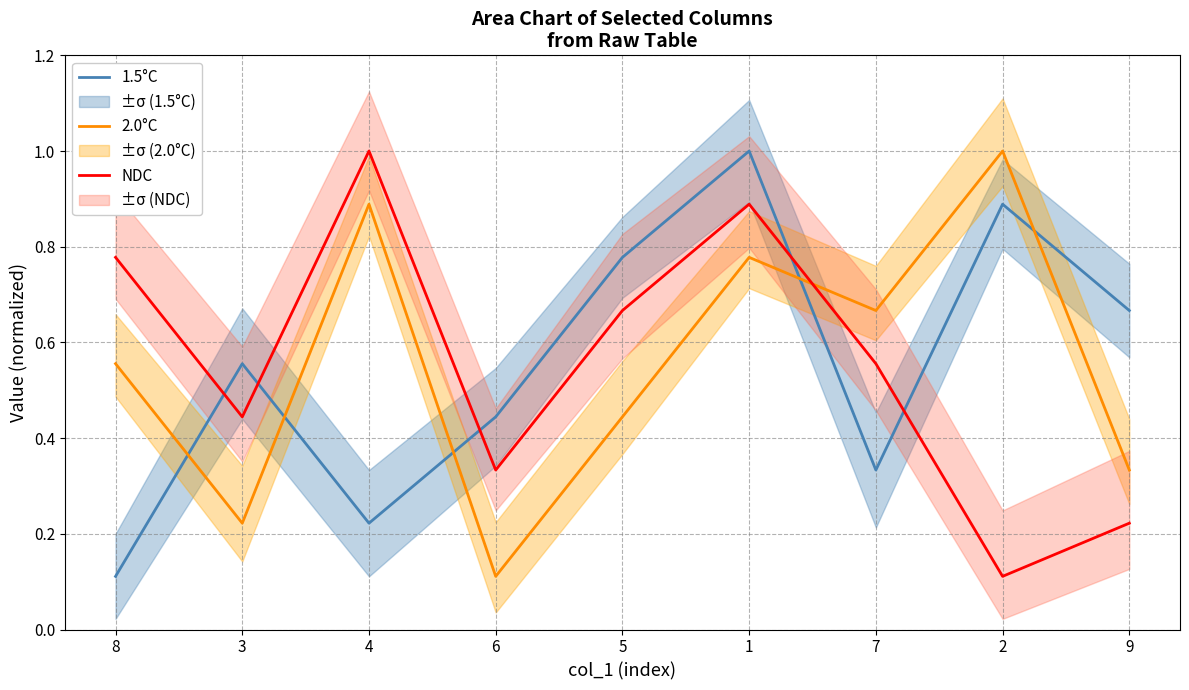

Which series has the largest total across all categories?

1.5°C